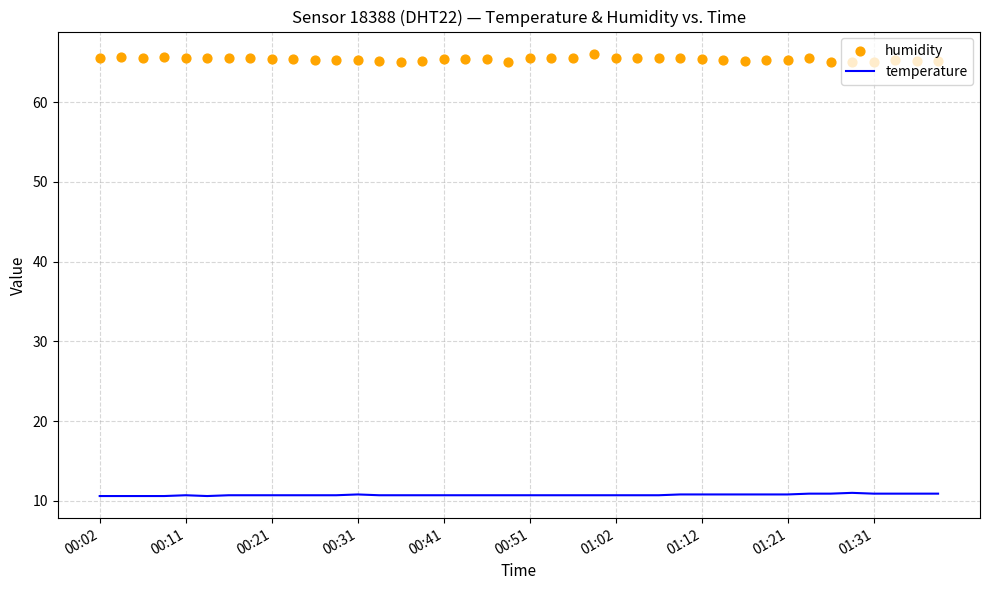

Which series contains the highest Y value?

humidity